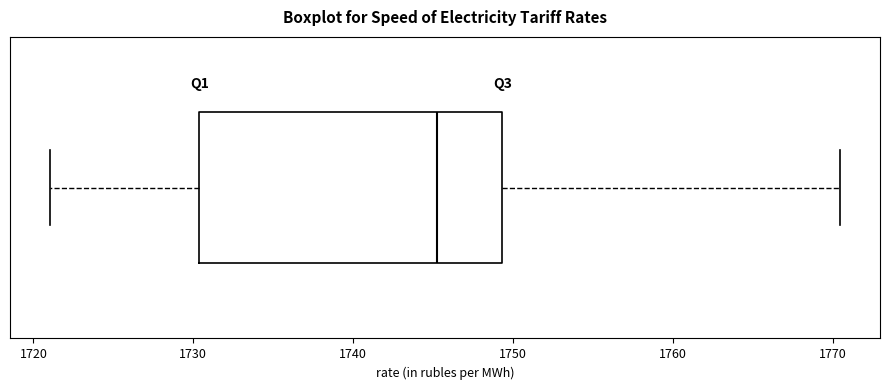

Where does the right whisker of the box end on the x-axis? The values are not printed on the chart, so give them approximately, as read against the axis.

1770